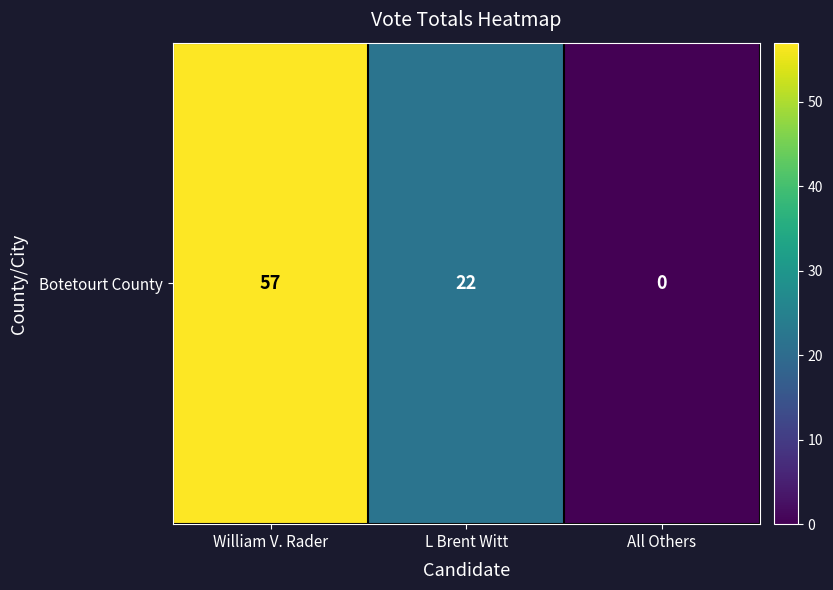

Count the values in the range 0 to 57.

3